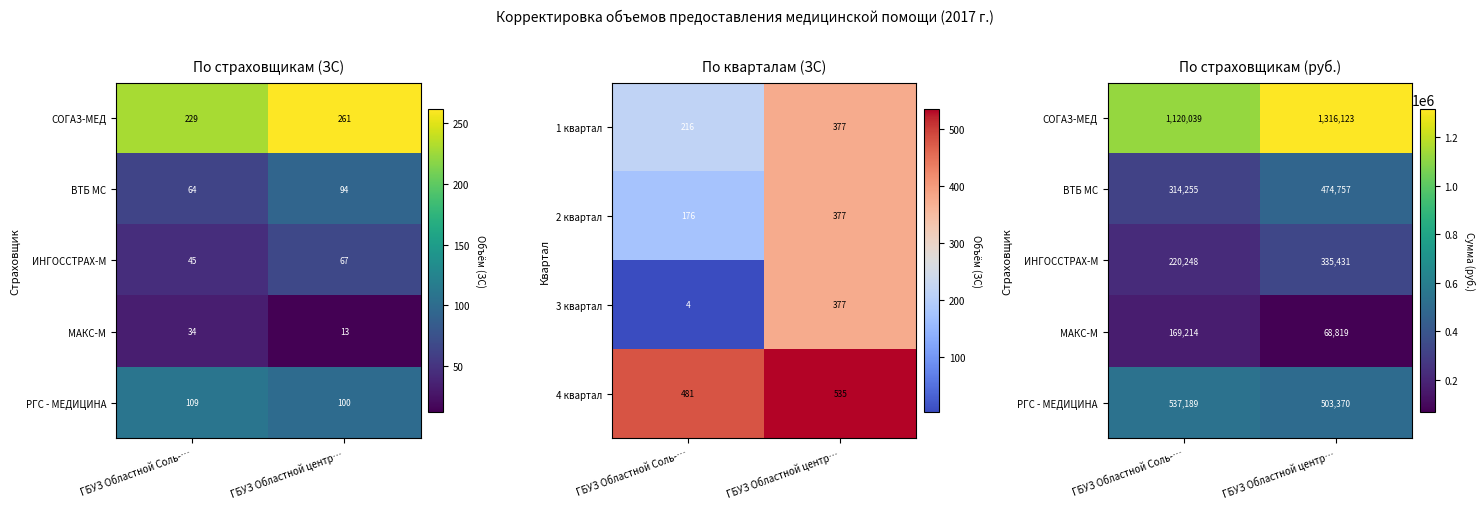

Is it true that 4 квартал equals 535 at ГБУЗ Областной центр…?

True